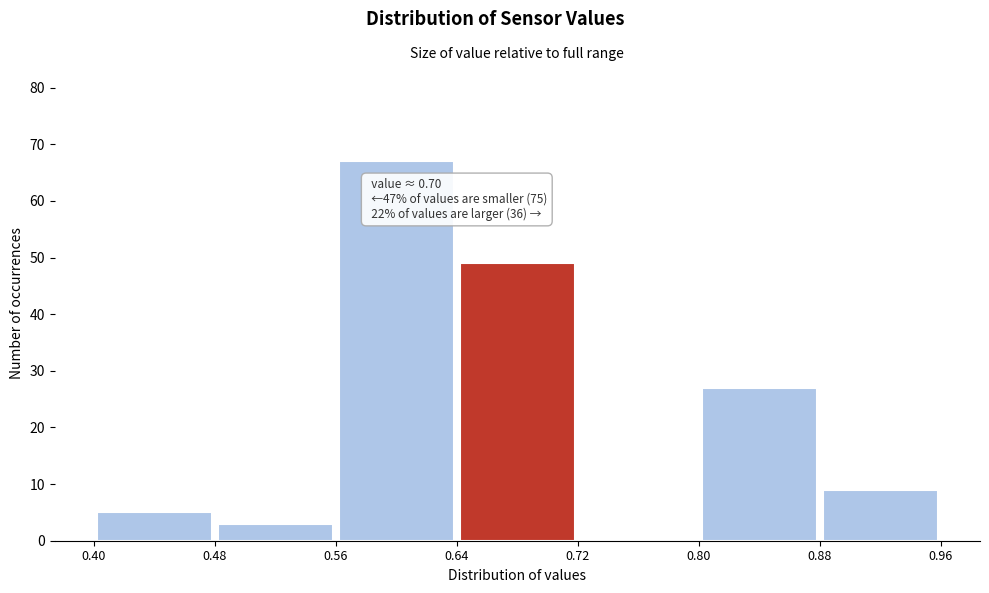

Over which range of the x-axis is the bar tallest?

0.56 to 0.64